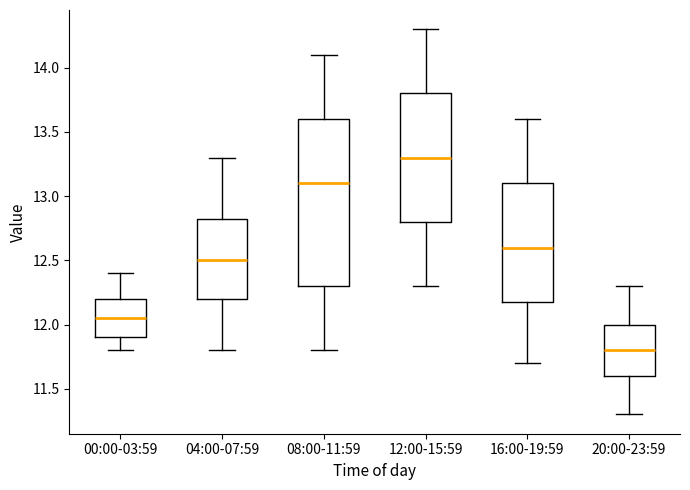

Which box is the tallest, from its lower edge to its upper edge?

08:00-11:59